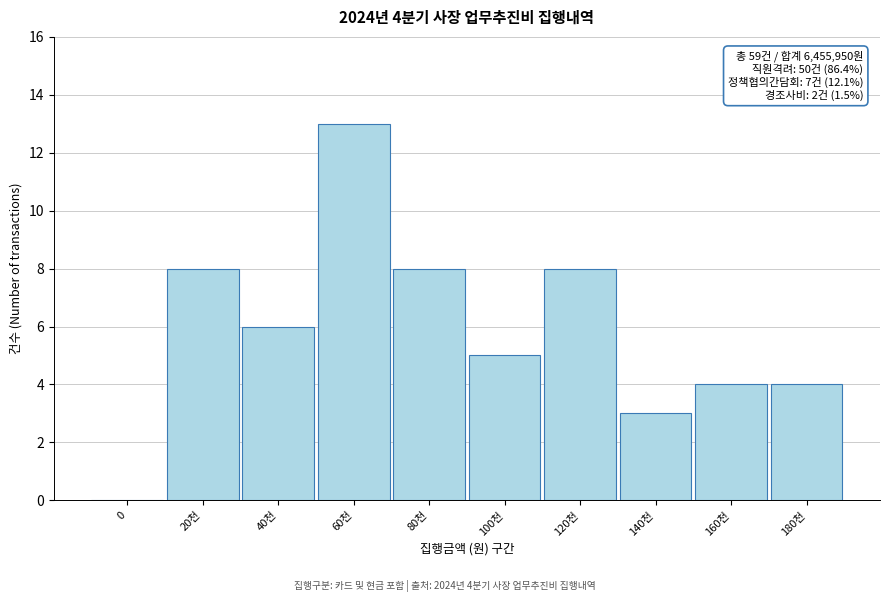

Reading left to right, transcribe all the data shown in this chart.

0=0	20천=8	40천=6	60천=13	80천=8	100천=5	120천=8	140천=3	160천=4	180천=4